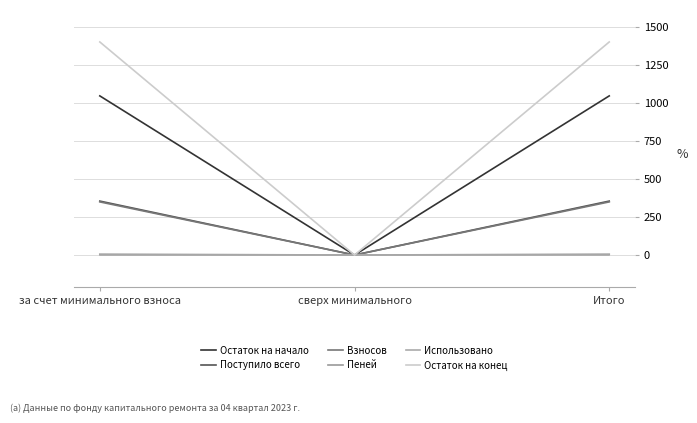

Which has a higher value, за счет минимального взноса or Итого?

за счет минимального взноса